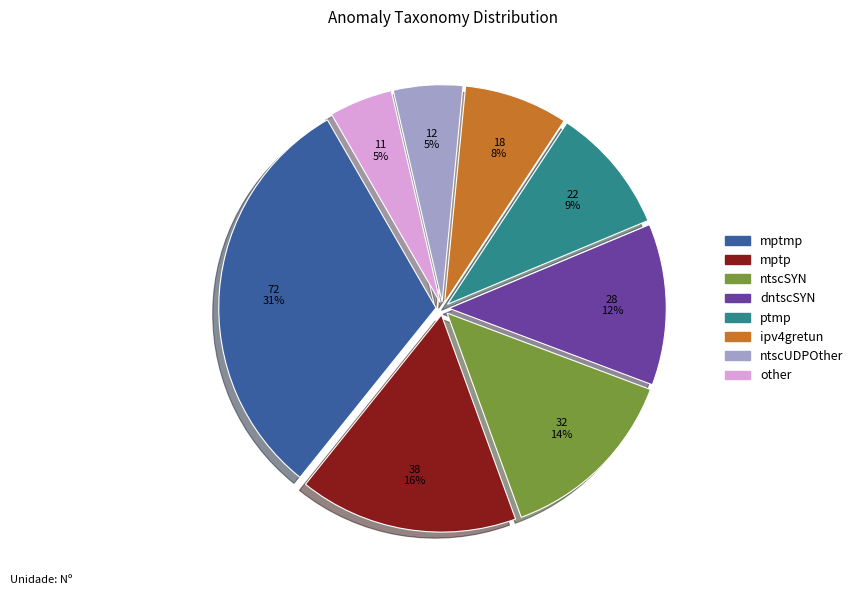

To the nearest percent, what is the difference between the largest and smallest slice percentages?

26%